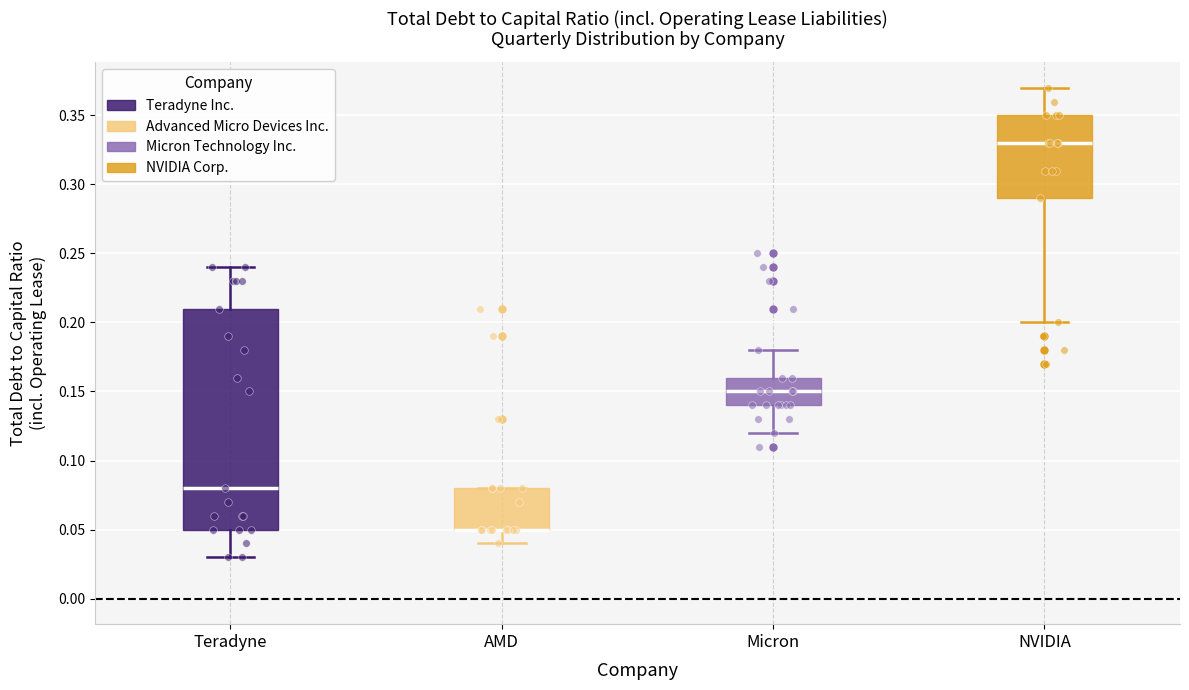

Reading left to right, transcribe this box plot: for each box, give where its median line is, the range the box spans, and where its two whiskers end, as read against the y-axis. The values are not printed on the chart, so give them approximately, as read against the axis.

Teradyne: median 0.08, box 0.05 to 0.21, whiskers 0.03 to 0.24
AMD: median 0.05 (drawn on the box's lower edge), box 0.05 to 0.08, whiskers 0.04 to 0.08
Micron: median 0.15, box 0.14 to 0.16, whiskers 0.12 to 0.18
NVIDIA: median 0.33, box 0.29 to 0.35, whiskers 0.20 to 0.37